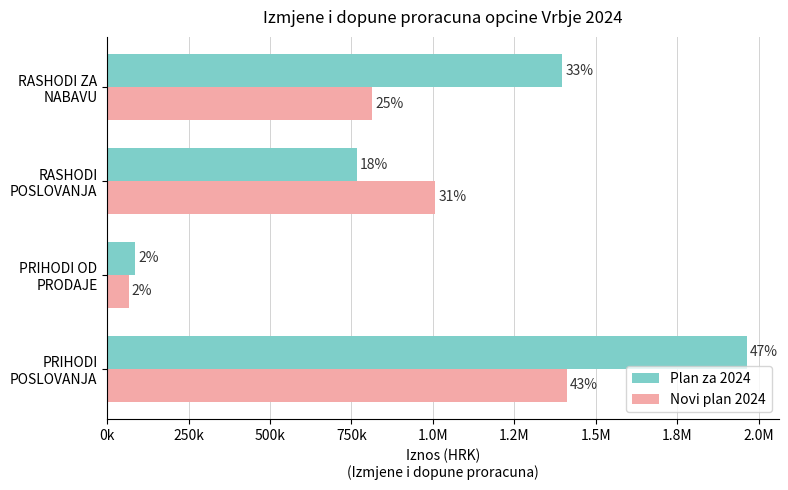

What is the difference between the maximum and second lowest values in the Novi plan 2024 series?

596671.4